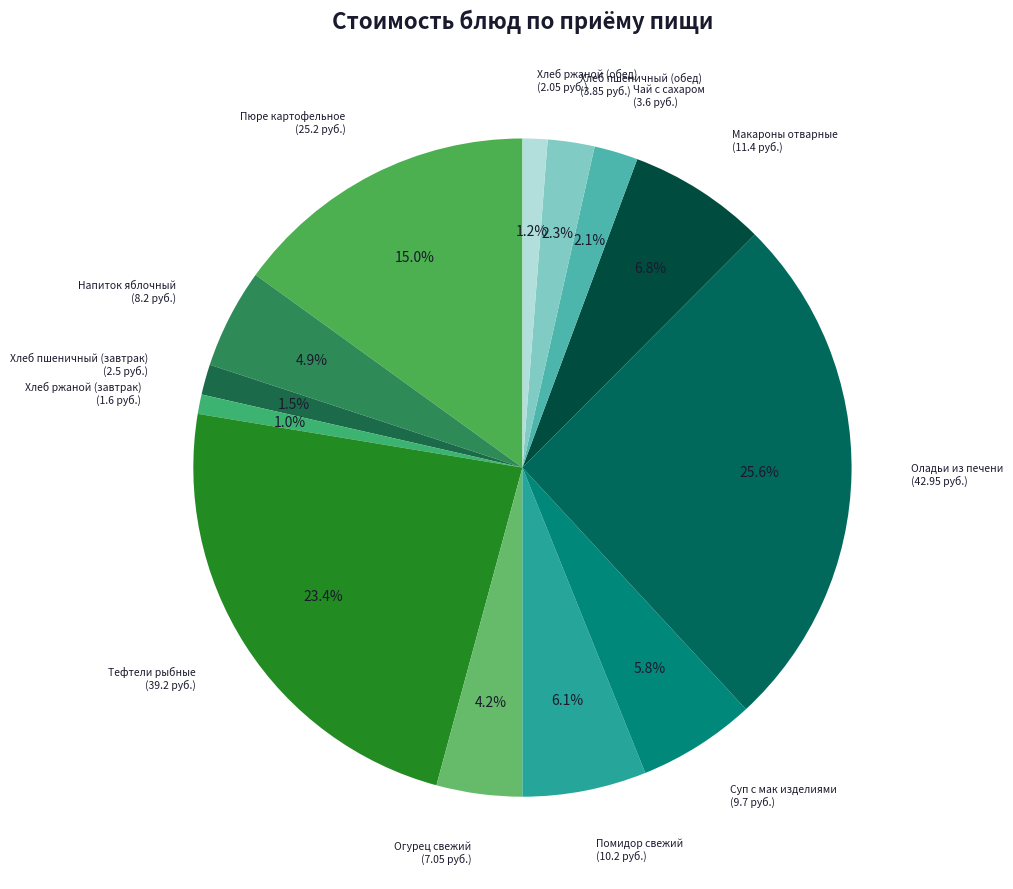

How many segments does this pie chart have?

13